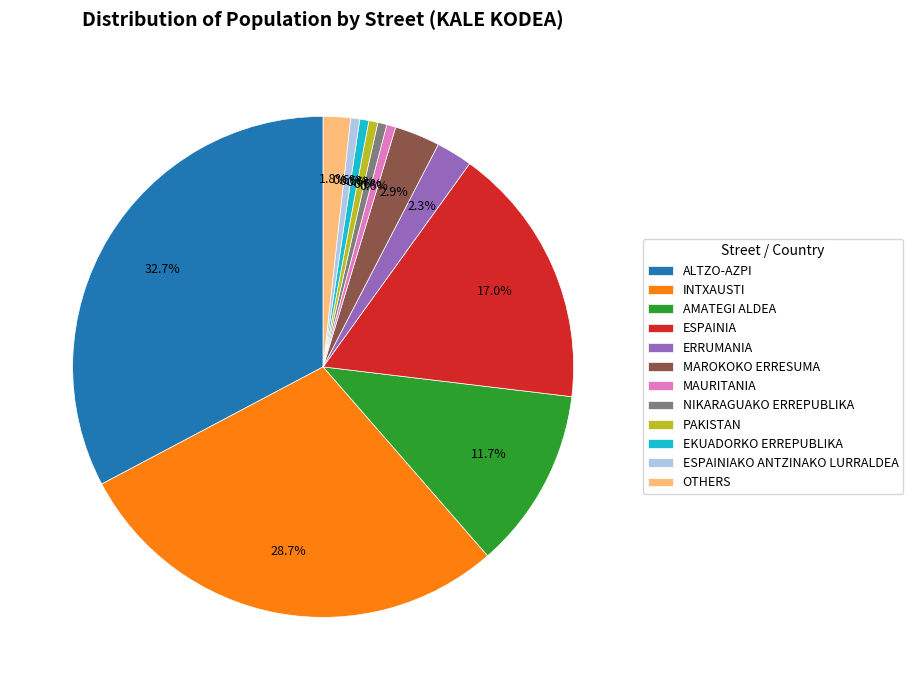

Count the number of slices in the pie.

12